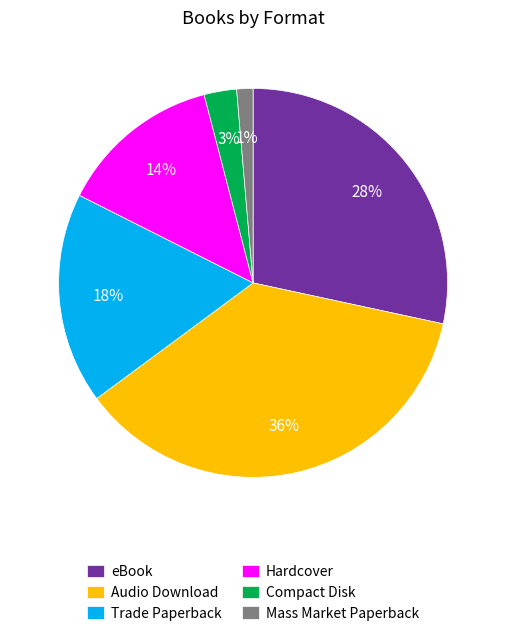

What is the smallest slice in the pie chart?

Mass Market Paperback